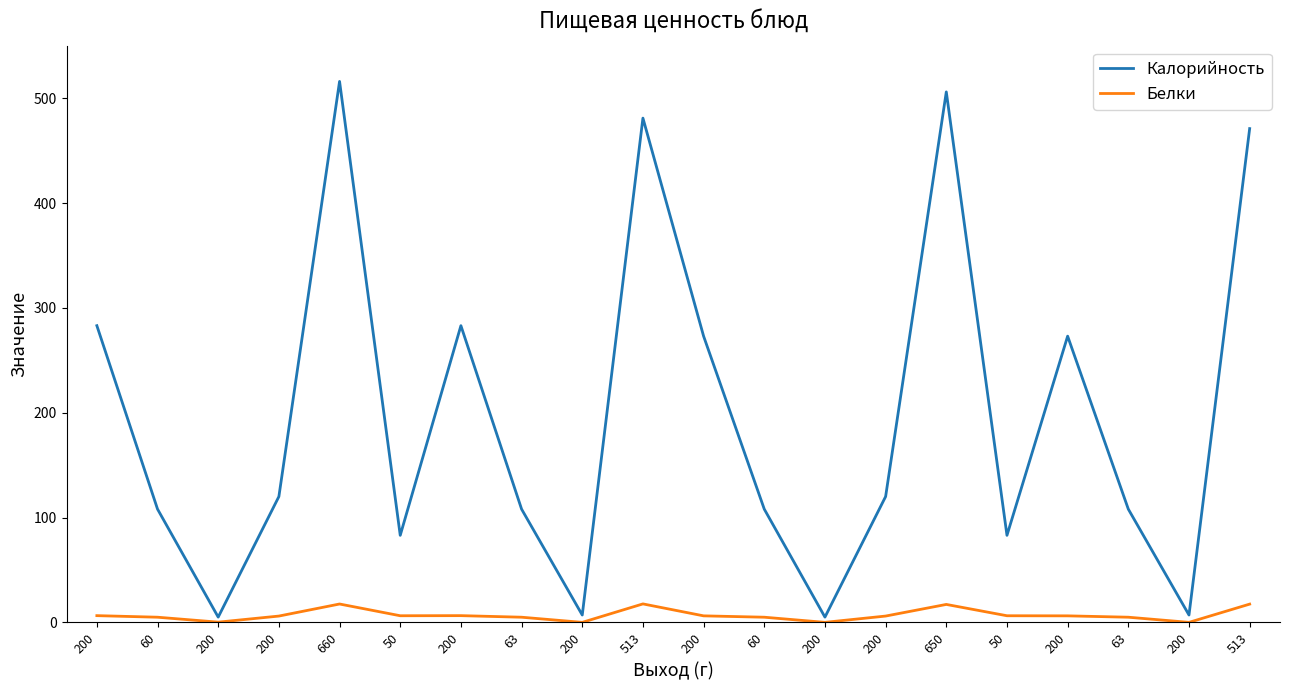

True or false: Калорийность and Белки cross at least once.

False